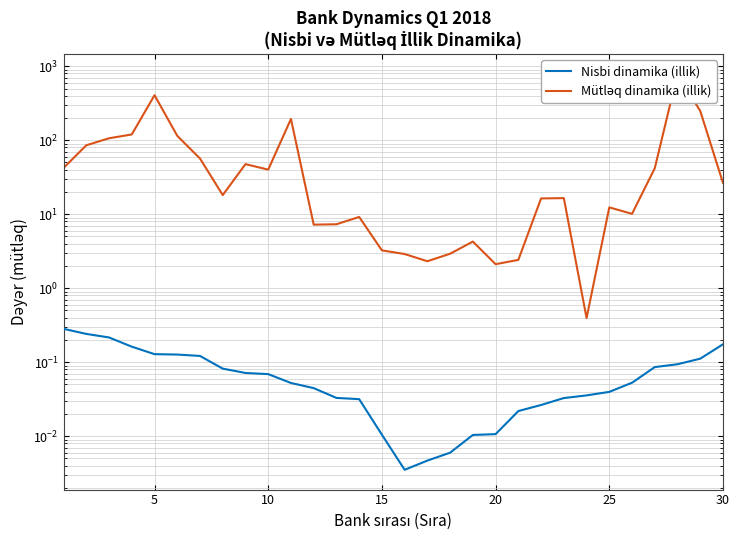

Reading right to left, extract all data points from this chart.

Nisbi dinamika (illik): 0.2	0.1	0.1	0.1	0.1	0.0	0.0	0.0	0.0	0.0	0.0	0.0	0.0	0.0	0.0	0.0	0.0	0.0	0.0	0.1	0.1	0.1	0.1	0.1	0.1	0.1	0.2	0.2	0.2	0.3
Mütləq dinamika (illik): 26.5	248.1	787.6	41.9	10.1	12.4	0.4	16.5	16.3	2.4	2.1	4.3	2.9	2.3	2.9	3.2	9.2	7.3	7.2	193.9	40.0	47.5	18.1	56.6	114.7	406.2	119.7	106.3	85.4	42.2